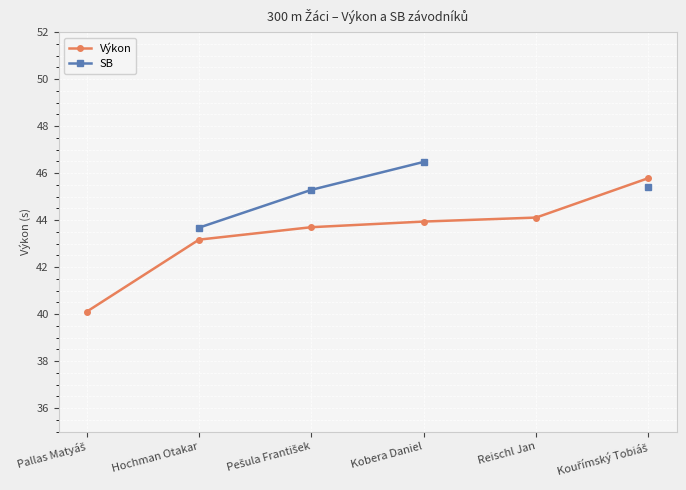

Is this an area chart (filled region under the line)?

No